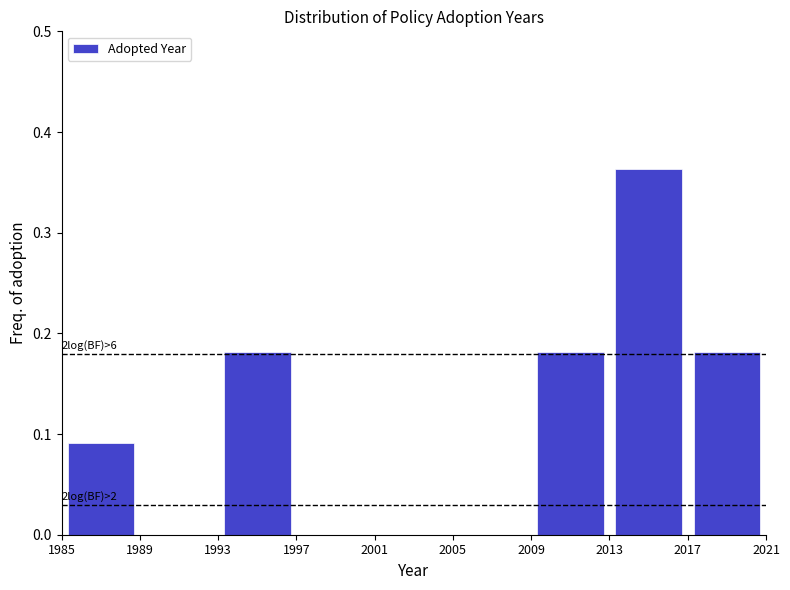

Over which range of the x-axis is the bar tallest?

2013 to 2017